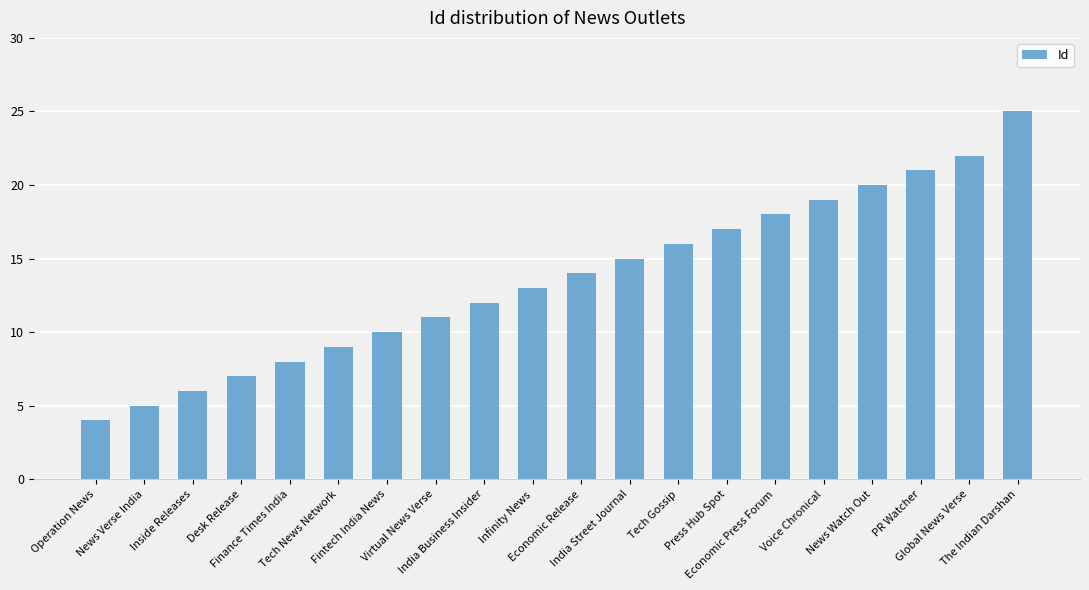

Rank the categories by value from highest to lowest.

The Indian Darshan, Global News Verse, PR Watcher, News Watch Out, Voice Chronical, Economic Press Forum, Press Hub Spot, Tech Gossip, India Street Journal, Economic Release, Infinity News, India Business Insider, Virtual News Verse, Fintech India News, Tech News Network, Finance Times India, Desk Release, Inside Releases, News Verse India, Operation News